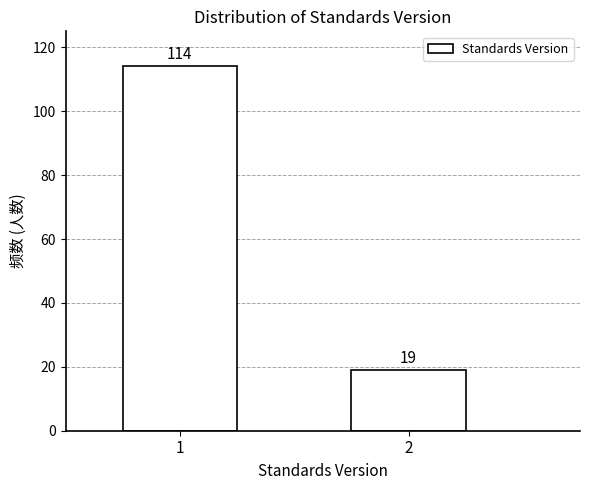

Reading left to right, list all the values displayed in this chart.

114	19